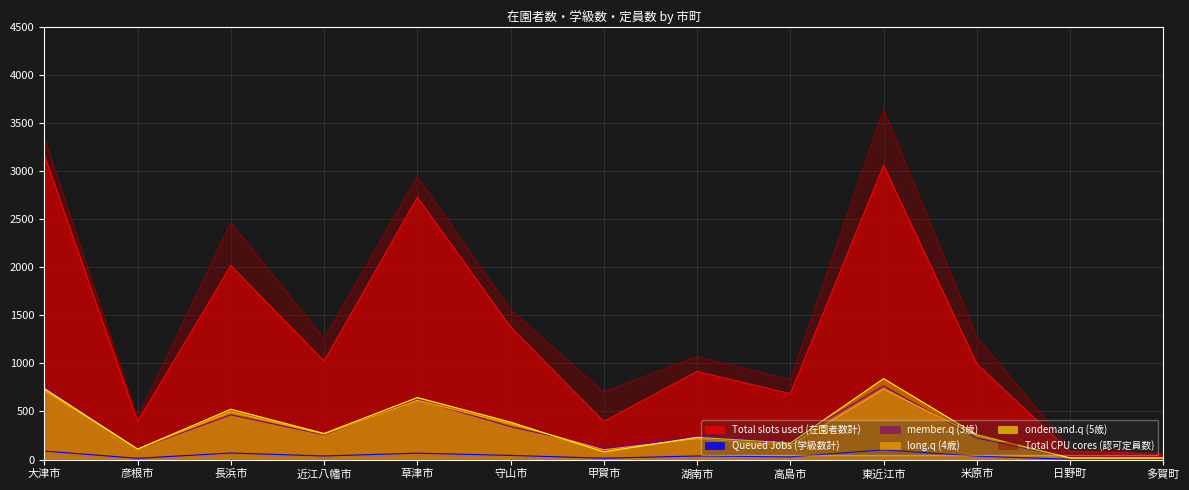

Between 米原市 and 多賀町, which series saw the biggest shift?

Total CPU cores (認可定員数)